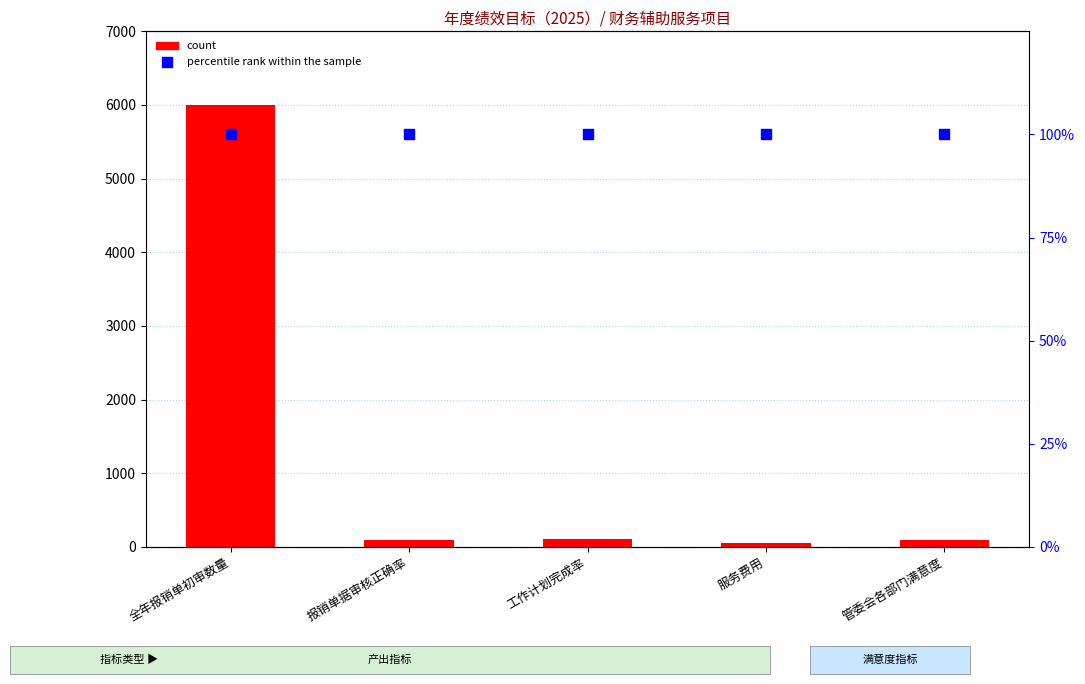

Is the value of count at 管委会各部门满意度 greater than the value of percentile rank within the sample at 管委会各部门满意度?

No